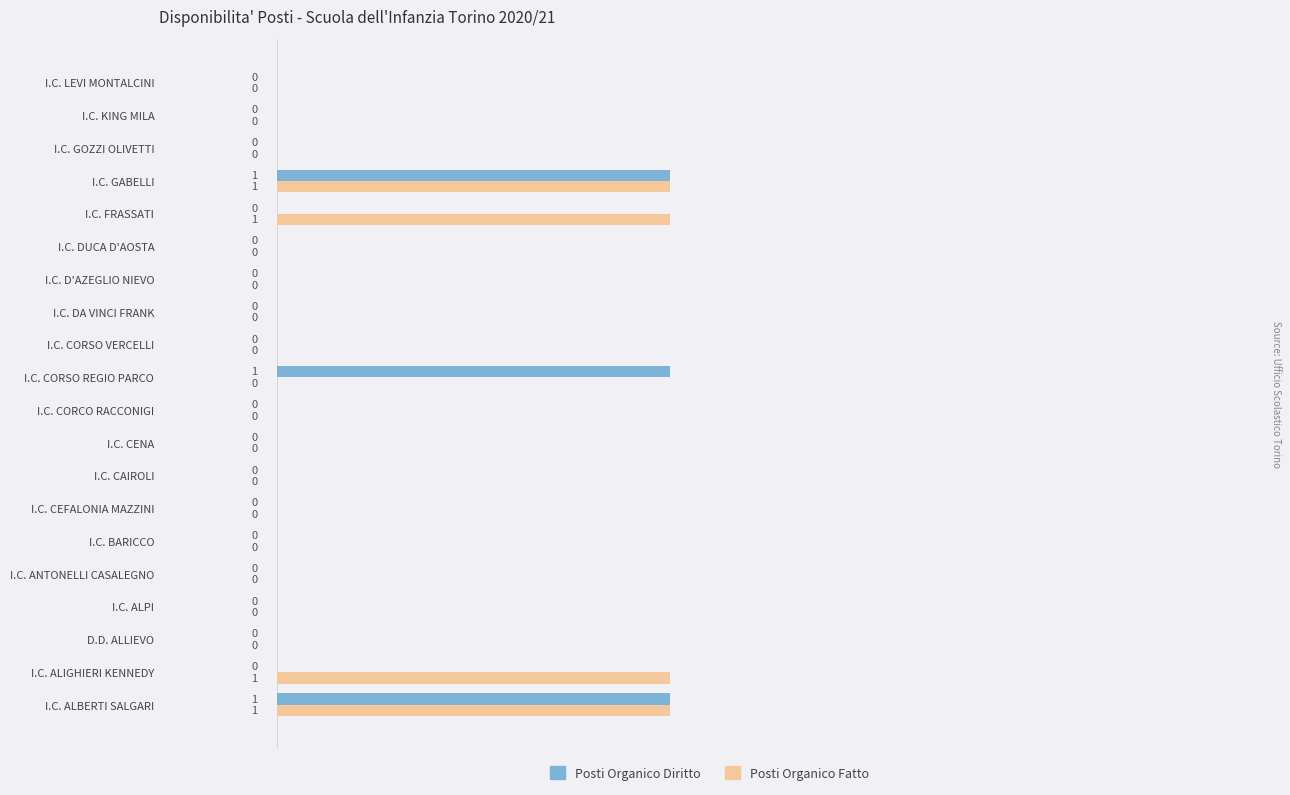

What are all the series names shown in the legend?

Posti Organico Diritto, Posti Organico Fatto